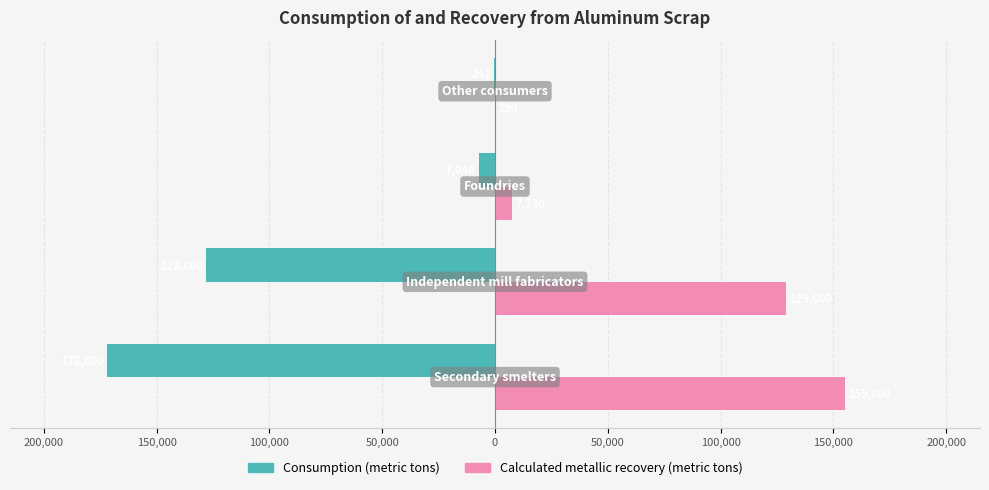

What is the value of the Consumption (metric tons) bar at the 4th from the left?

-242